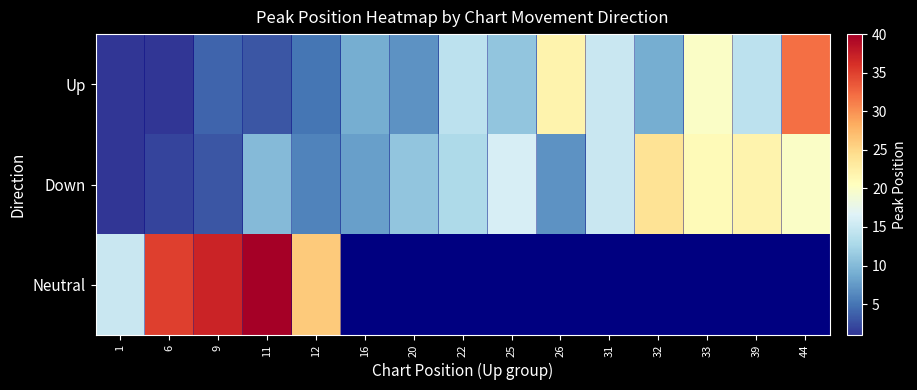

How many data points does each series have?

15